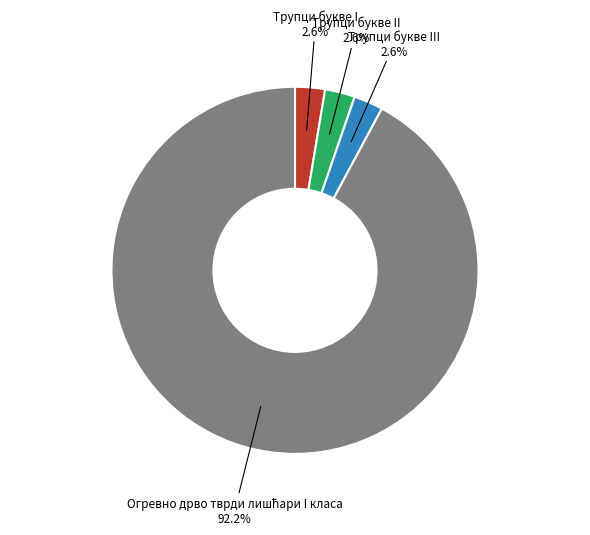

True or false: Трупци букве II accounts for 3% of the total.

True